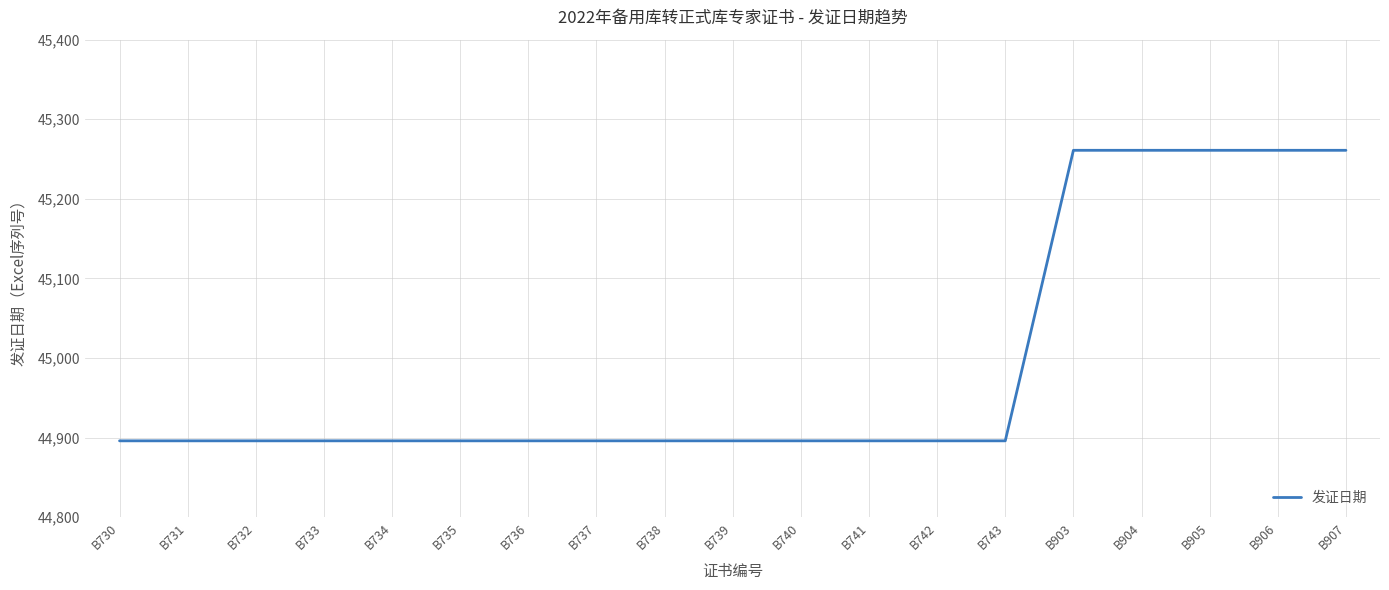

What is the maximum value shown in the chart?

45261